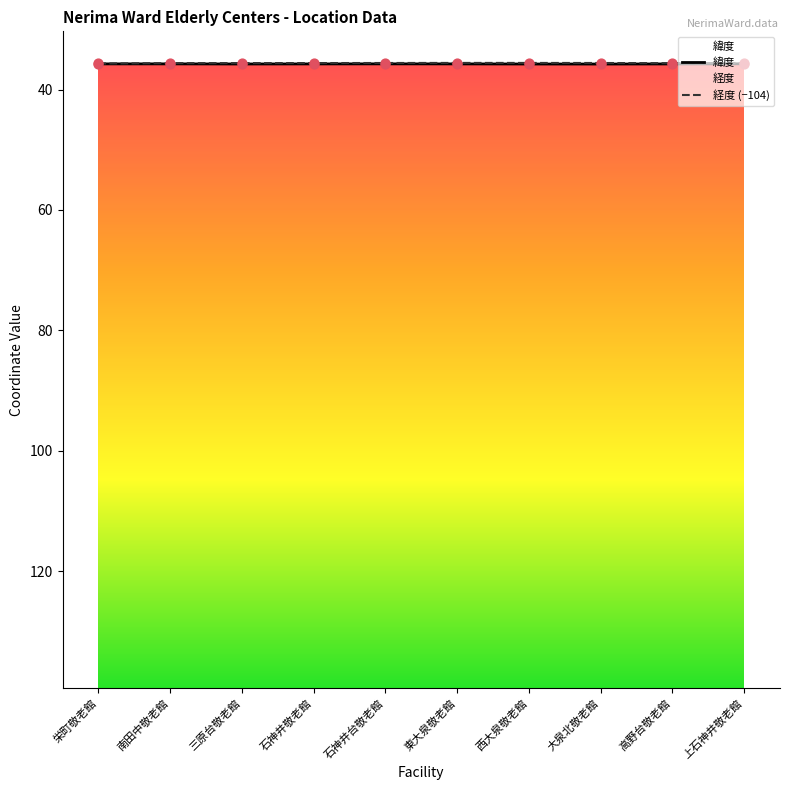

Which series reaches the maximum Y coordinate?

緯度